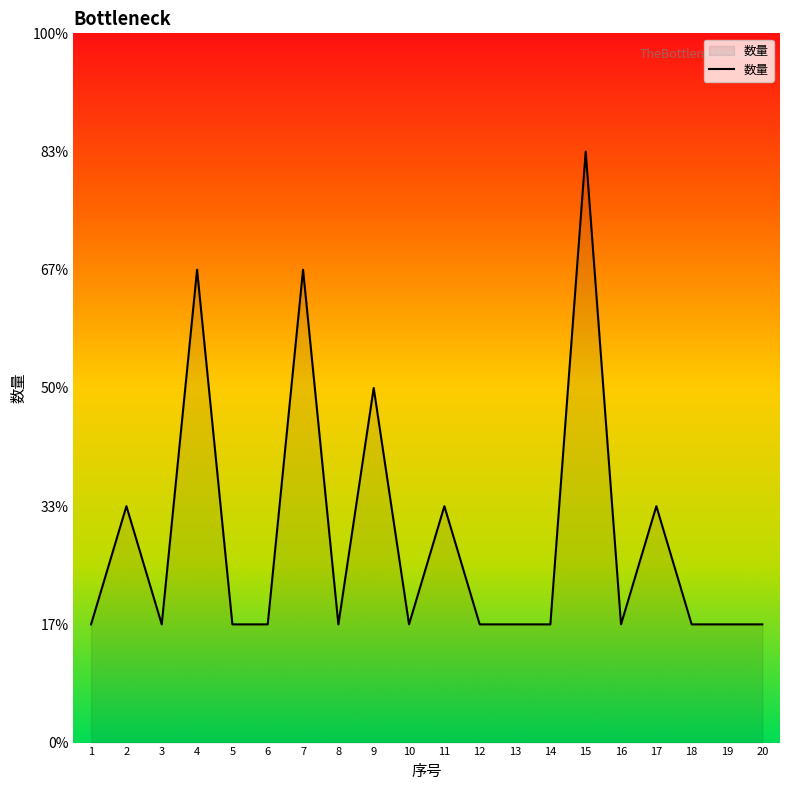

True or false: the data shows 0 at 5.

False